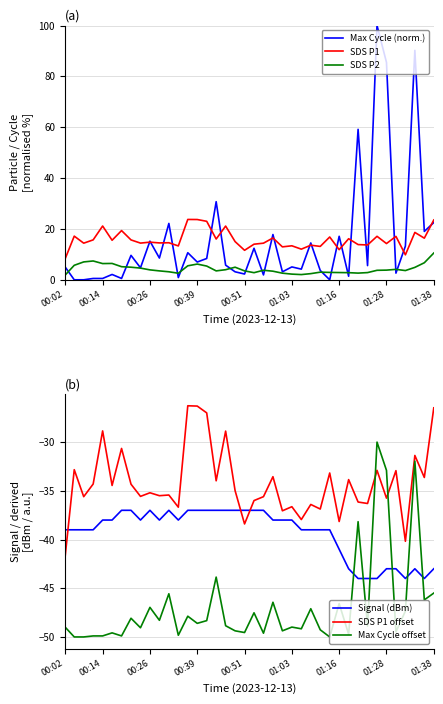

True or false: SDS P1 offset and Signal (dBm) intersect in this chart.

True